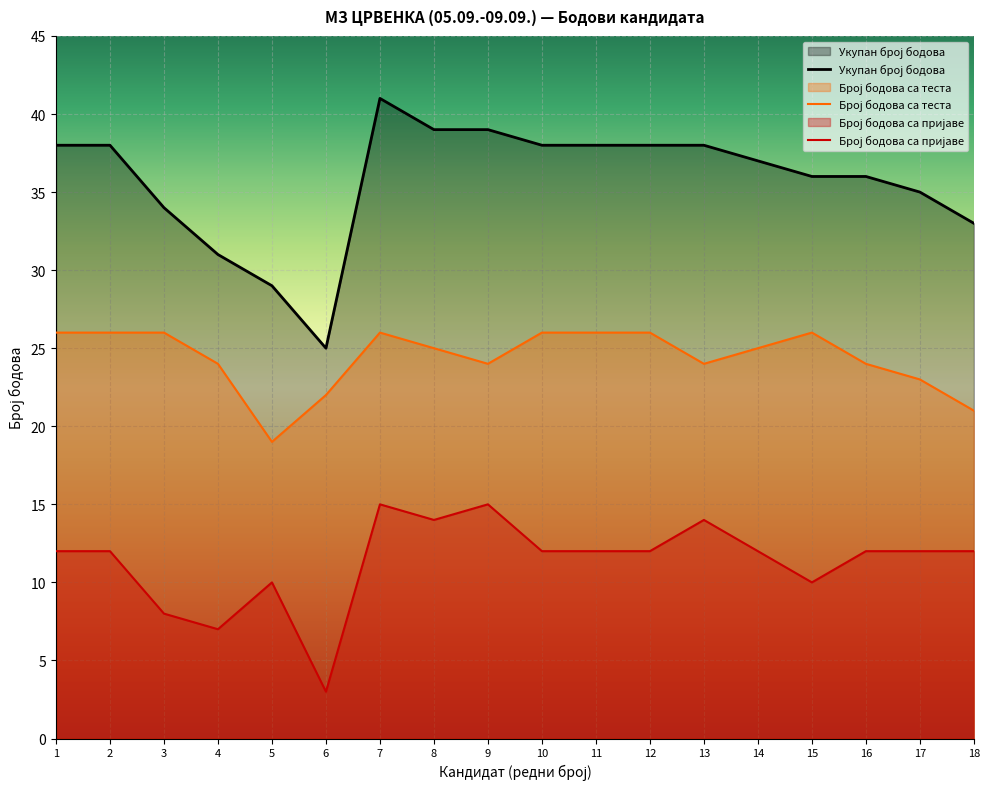

Rank the series by their maximum value, from lowest to highest.

Број бодова са пријаве, Број бодова са теста, Укупан број бодова